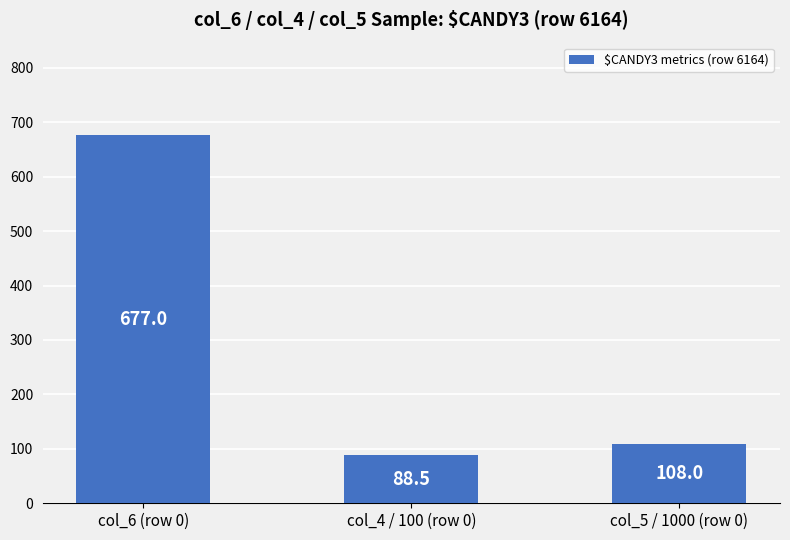

Read the value at col_4 / 100 (row 0).

88.5